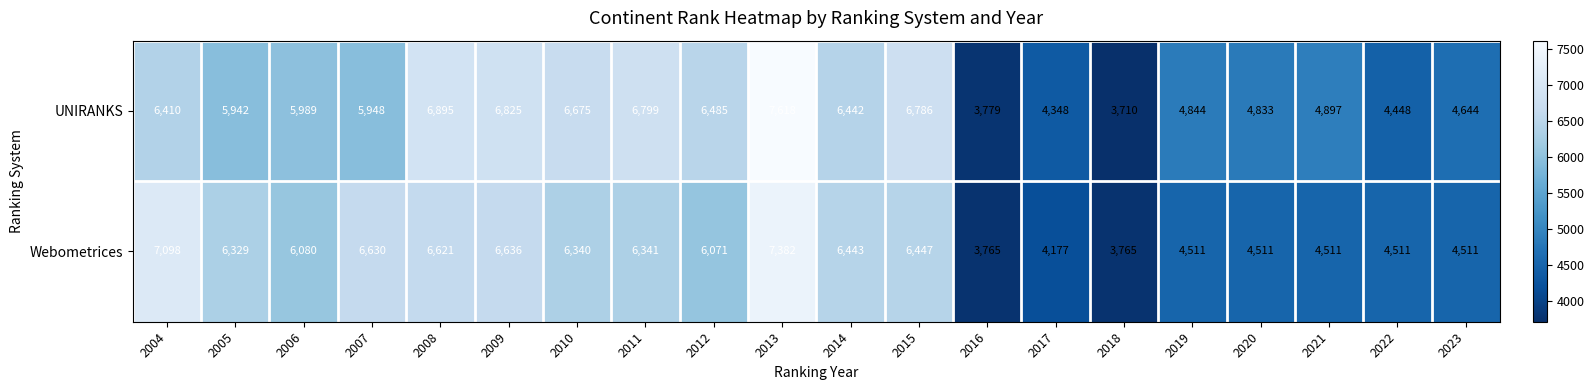

Which category has the highest value across all series?

2013